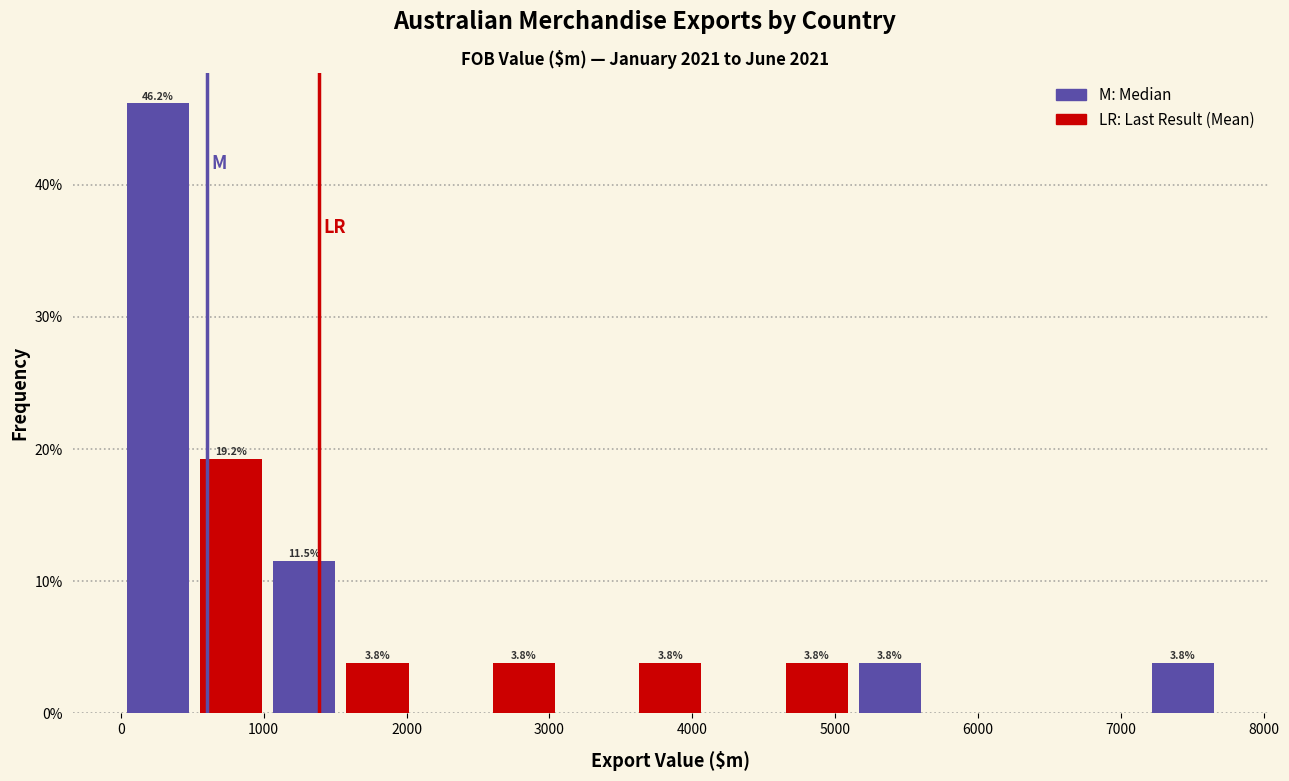

Over which range of the x-axis is the bar tallest?

0 to 600